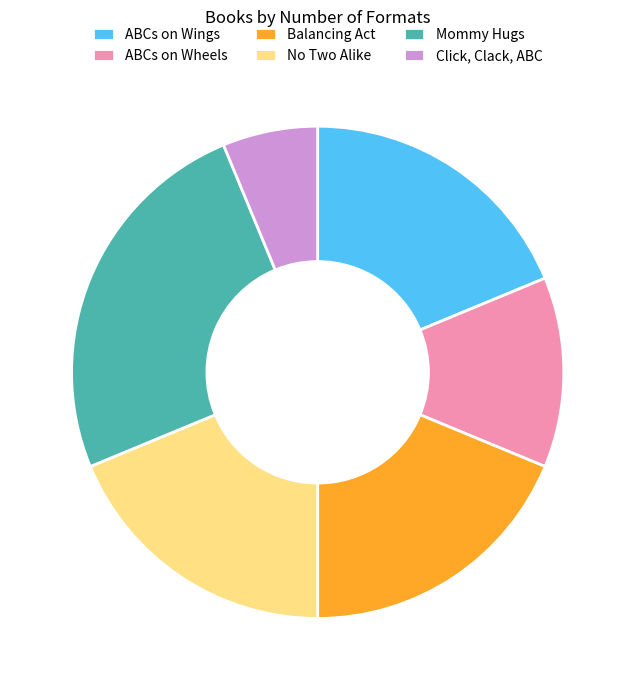

Combined, do No Two Alike and ABCs on Wings account for over 50%?

No